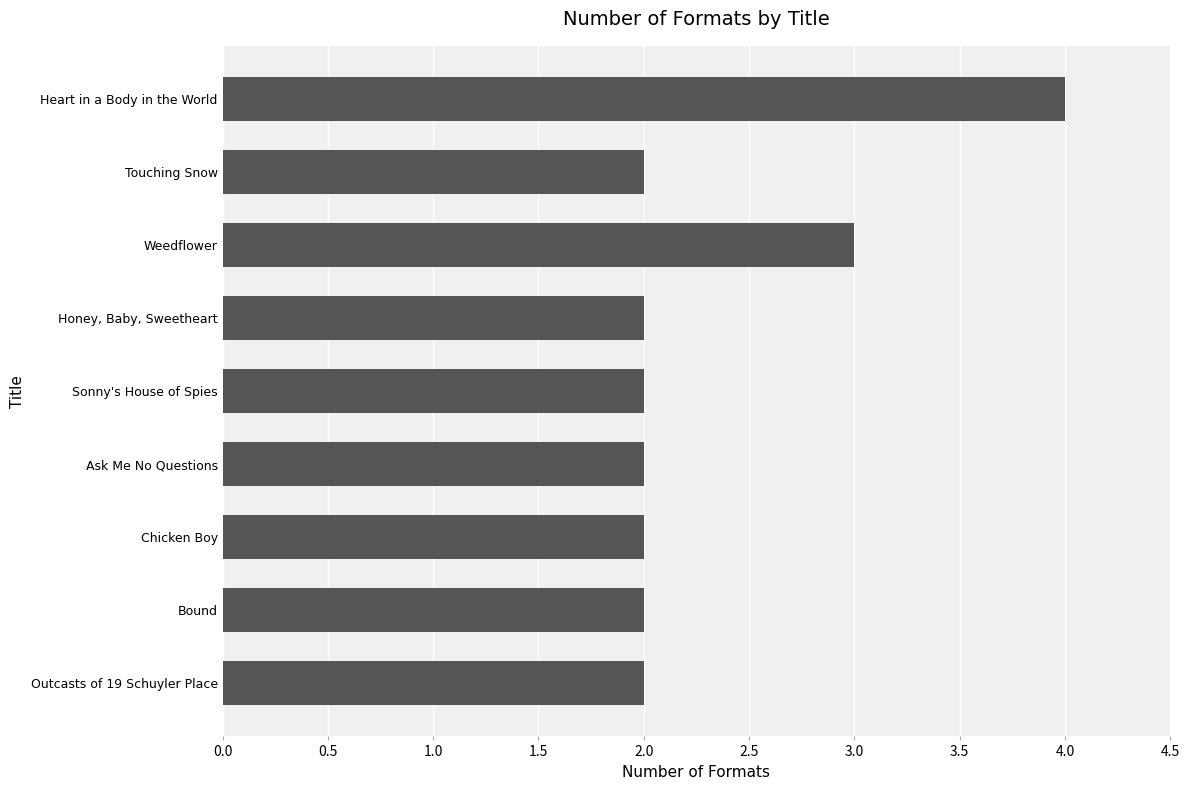

The chart shows a value of 2 at Outcasts of 19 Schuyler Place. True or false?

True